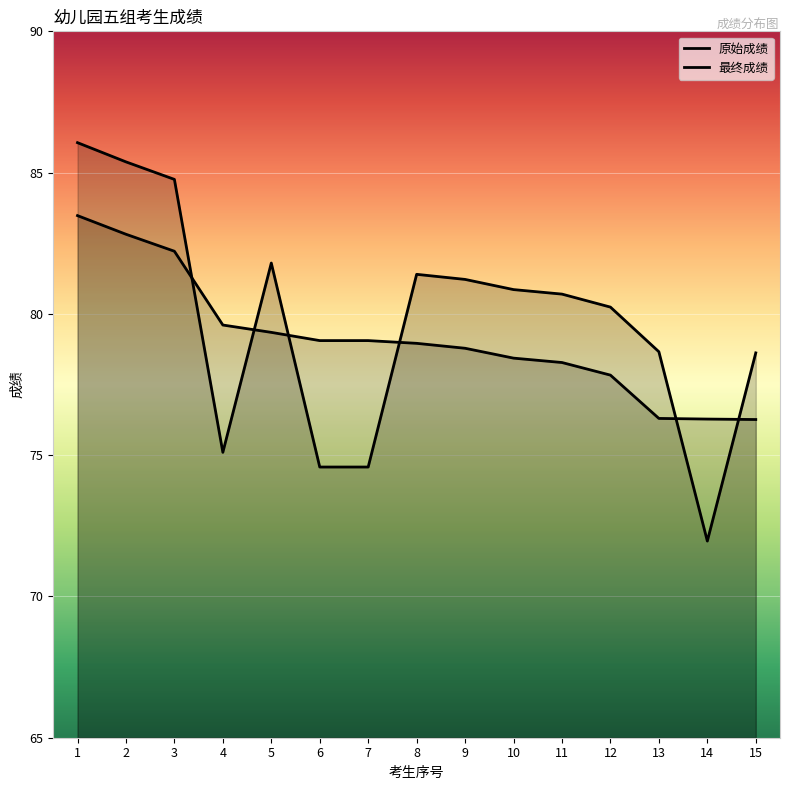

Reading right to left, list all the values displayed in this chart.

原始成绩: 78.6	72.0	78.7	80.2	80.7	80.9	81.2	81.4	74.6	74.6	81.8	75.1	84.8	85.4	86.1
最终成绩: 76.3	76.3	76.3	77.8	78.3	78.4	78.8	79.0	79.1	79.1	79.3	79.6	82.2	82.8	83.5